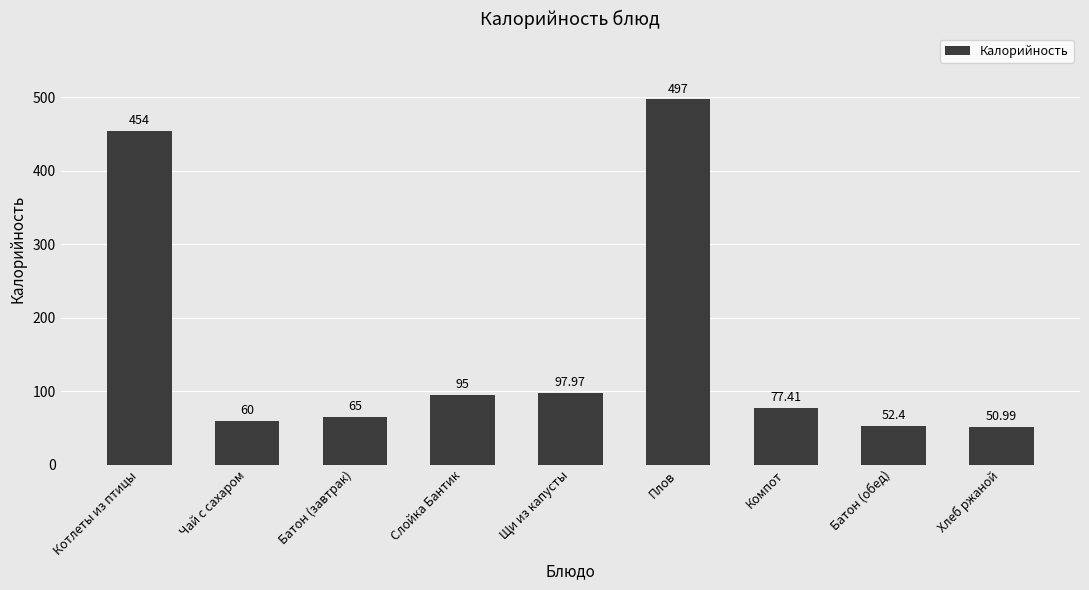

Which label corresponds to the smallest value in the chart?

Хлеб ржаной